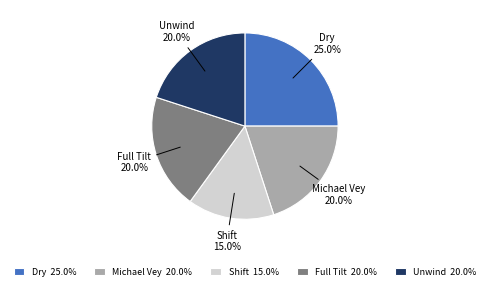

True or false: Michael Vey accounts for 14% of the total.

False